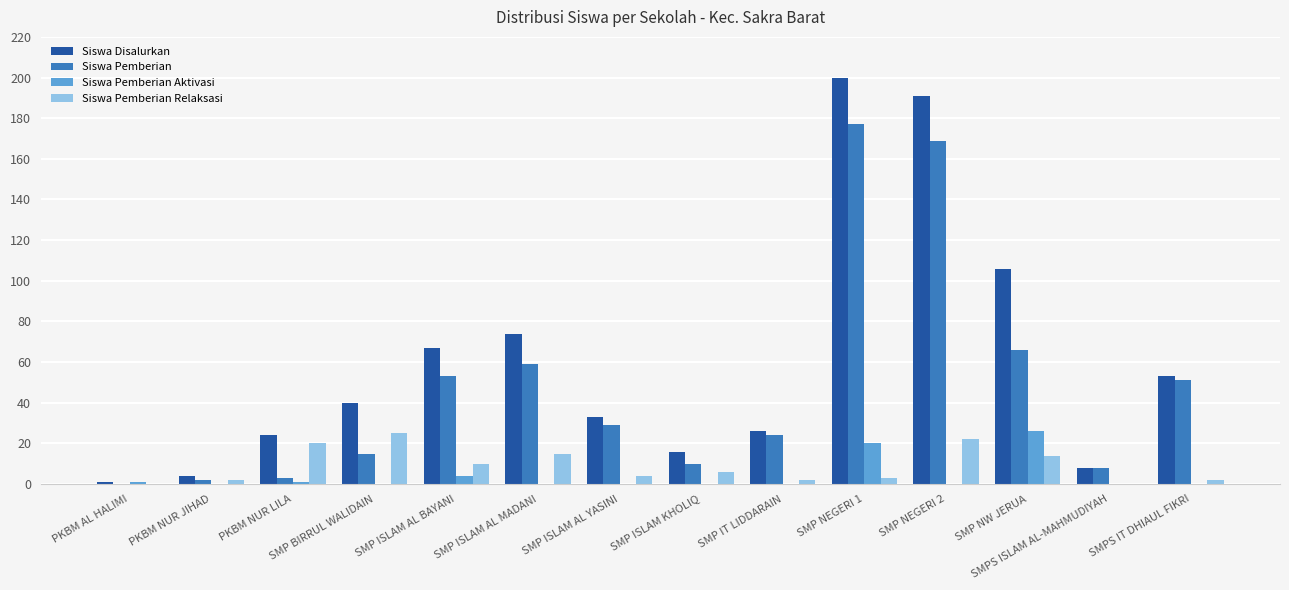

At which label is Siswa Disalurkan closest to 100?

SMP NW JERUA